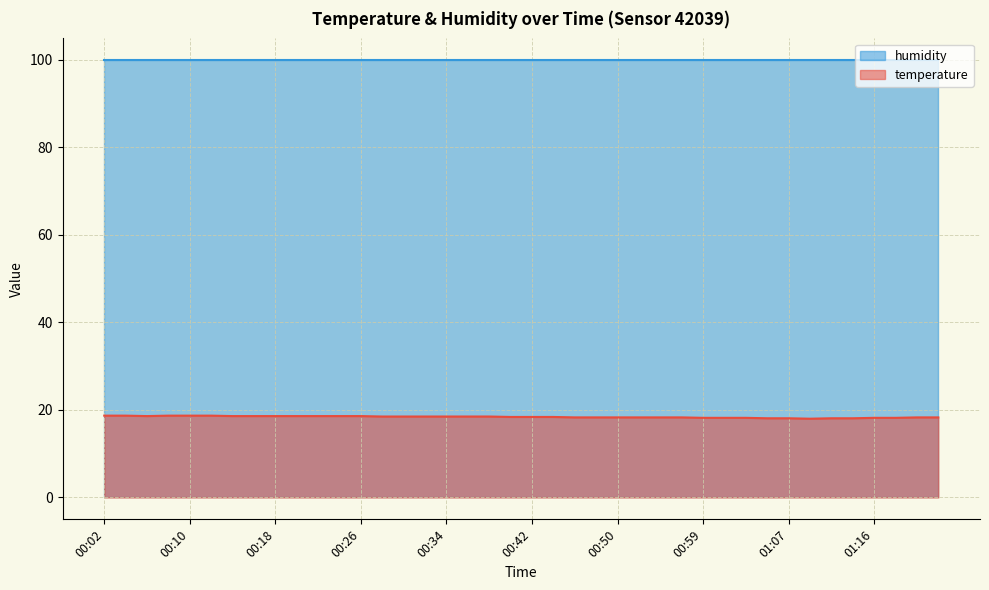

Between 01:14 and 00:53, which is larger?

00:53